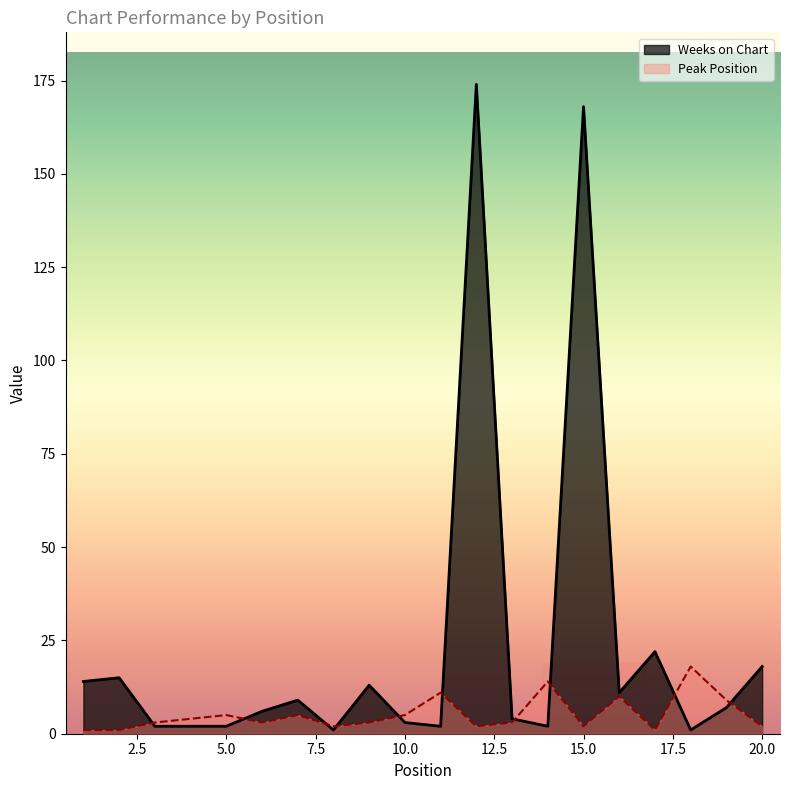

How many data points in Weeks on Chart are less than 7?

10